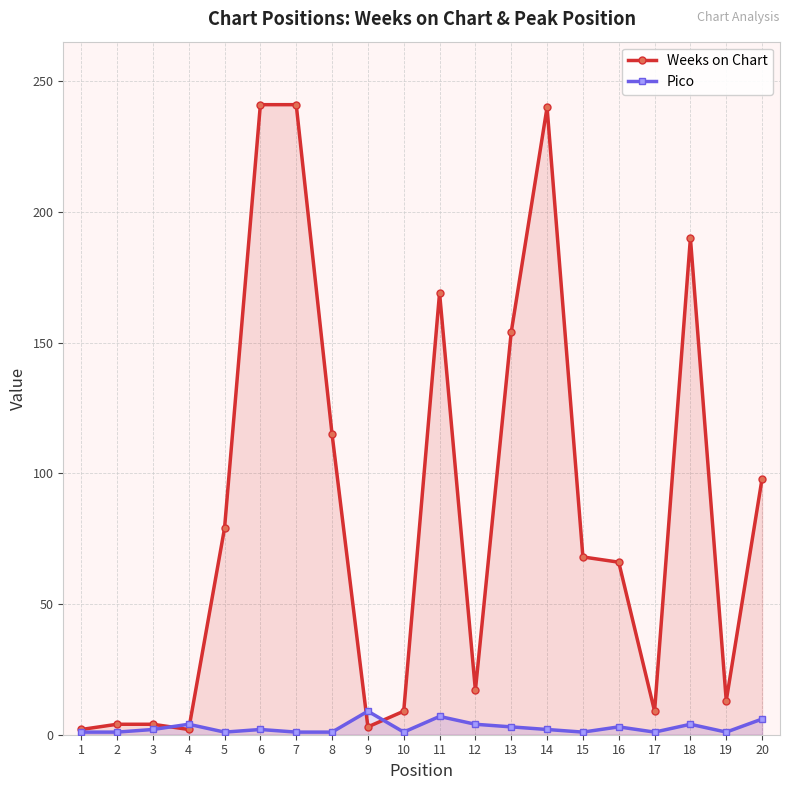

Reading left to right, extract all data points from this chart.

Weeks on Chart: 1=2	2=4	3=4	4=2	5=79	6=241	7=241	8=115	9=3	10=9	11=169	12=17	13=154	14=240	15=68	16=66	17=9	18=190	19=13	20=98
Pico: 1=1	2=1	3=2	4=4	5=1	6=2	7=1	8=1	9=9	10=1	11=7	12=4	13=3	14=2	15=1	16=3	17=1	18=4	19=1	20=6